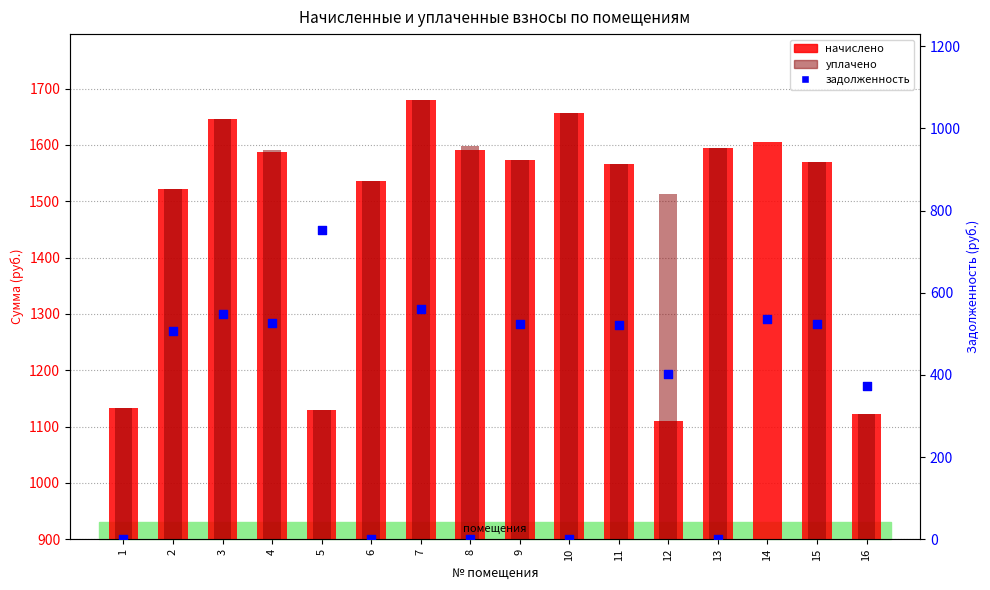

What are all the series names shown in the legend?

начислено, уплачено, задолженность